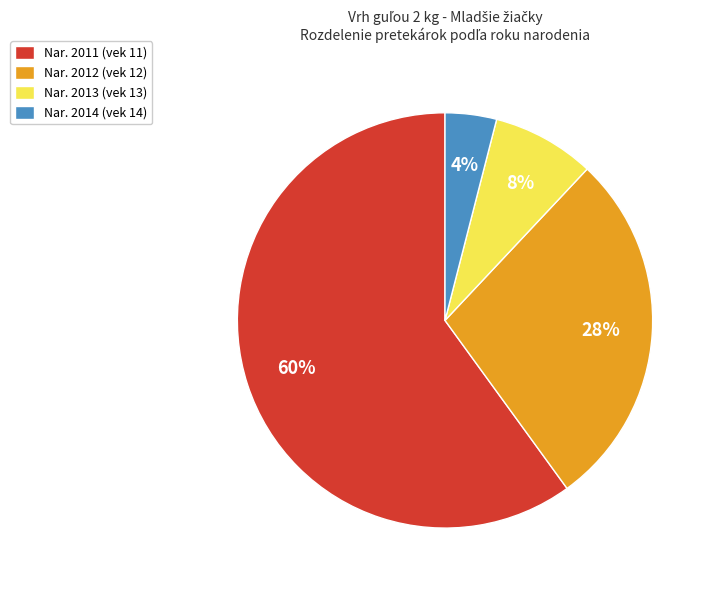

Is the sum of Nar. 2014 (vek 14) and Nar. 2013 (vek 13) greater than half?

No